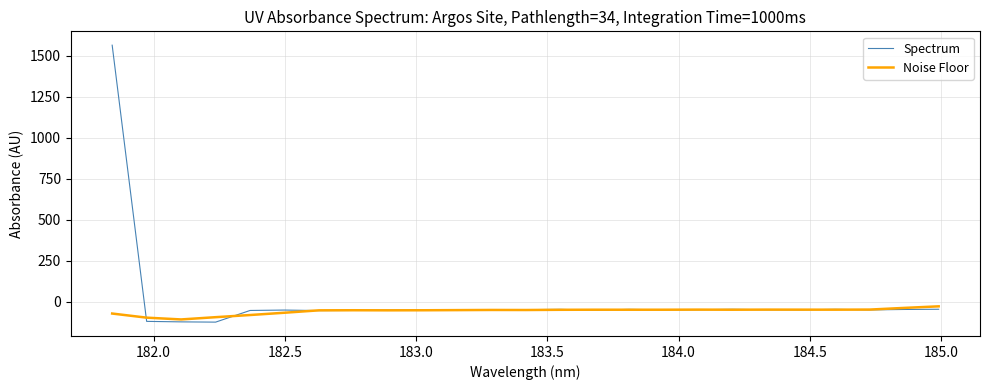

What are all the series names shown in the legend?

Spectrum, Noise Floor